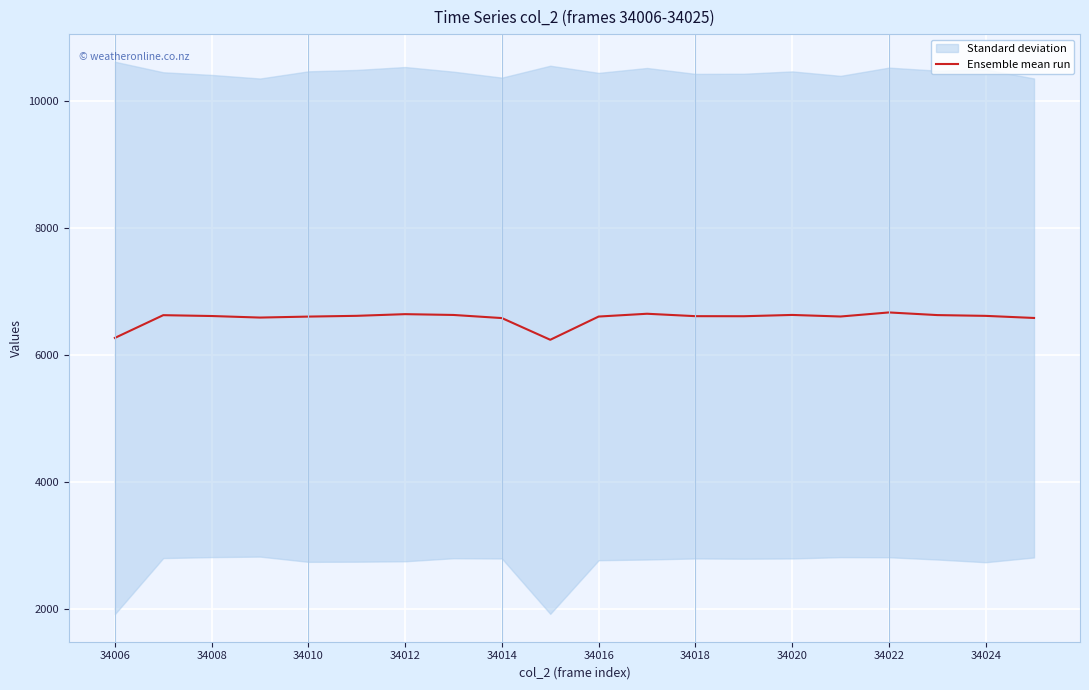

The Ensemble mean run series shows 6670.0 at 34022. True or false?

True